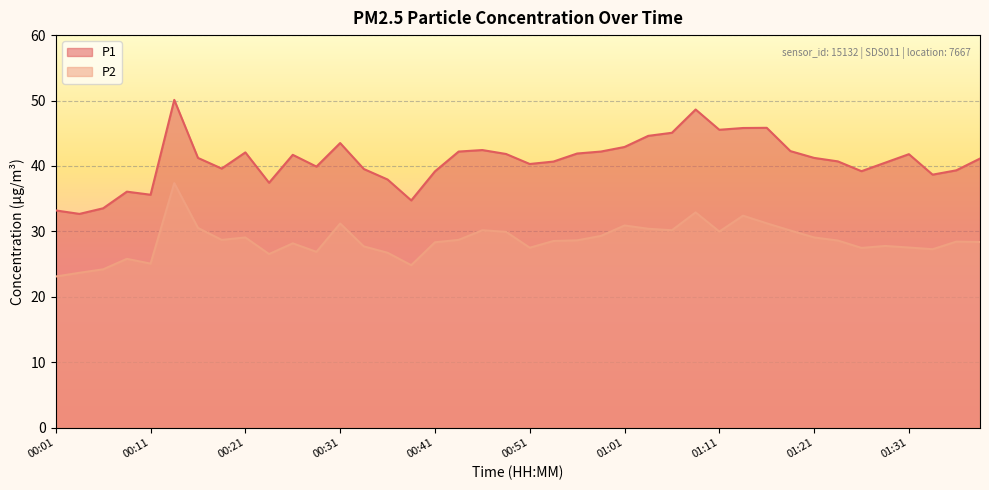

List the series in order of their overall mean, lowest first.

P2, P1